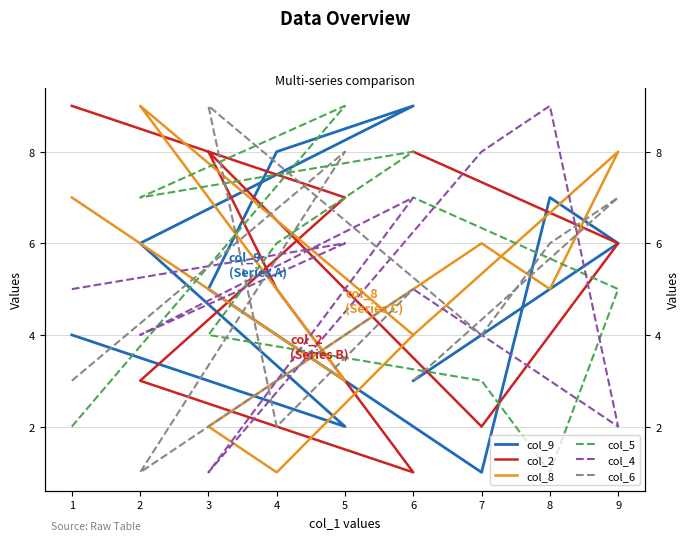

At how many categories does at least one series exceed 2?

10